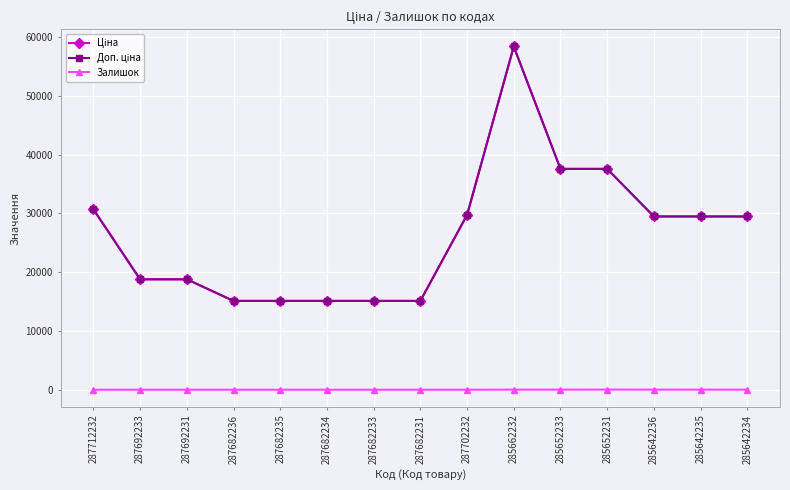

Is this an area chart (filled region under the line)?

No